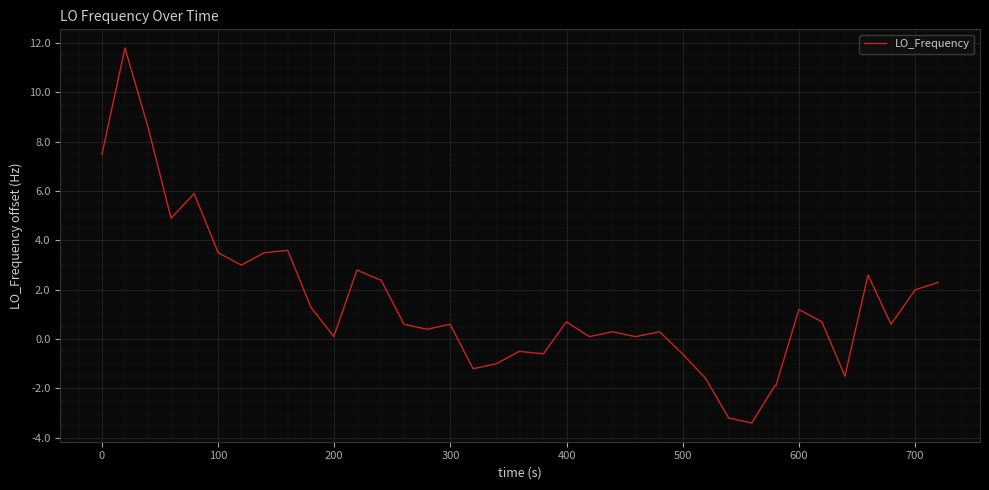

What is the minimum value shown in the chart?

-3.4